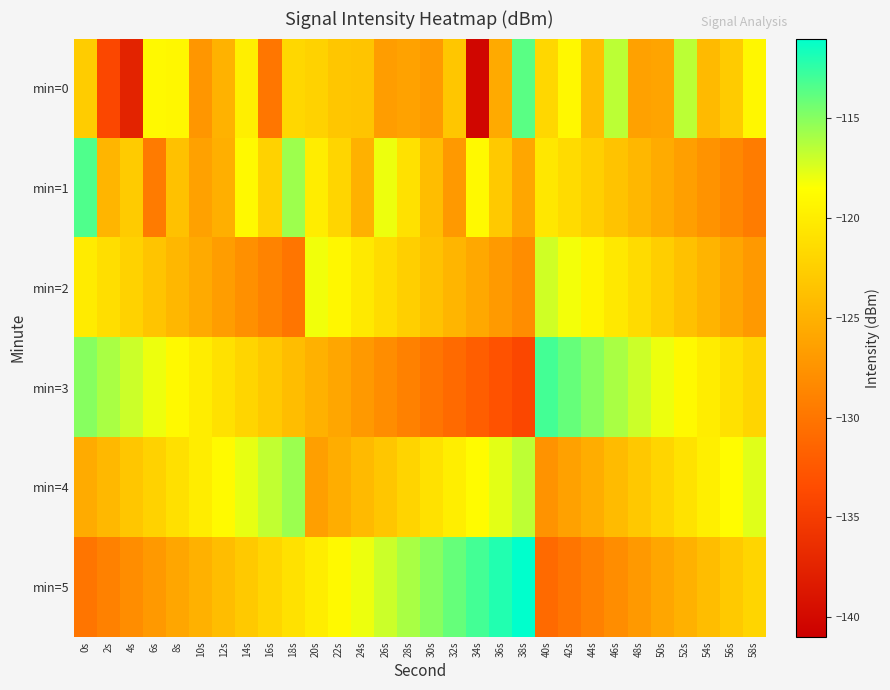

Which category has the highest value across all series?

38s